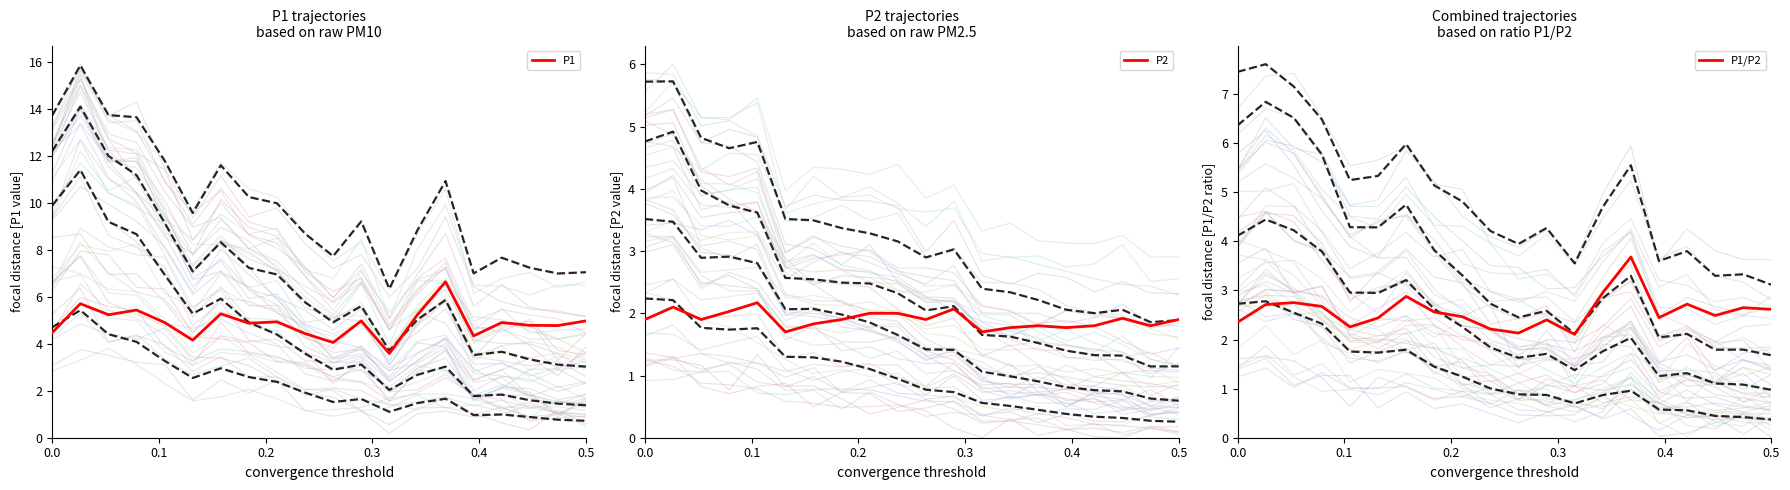

What is the greatest value displayed?

6.6